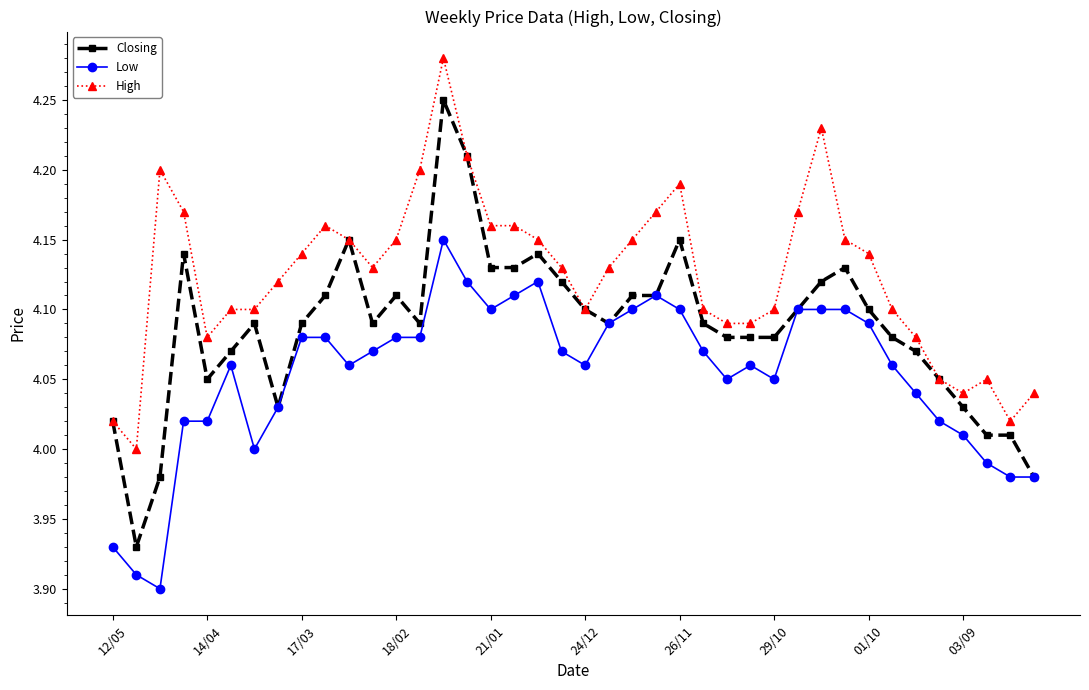

Rank the series by their average value, from lowest to highest.

Low, Closing, High